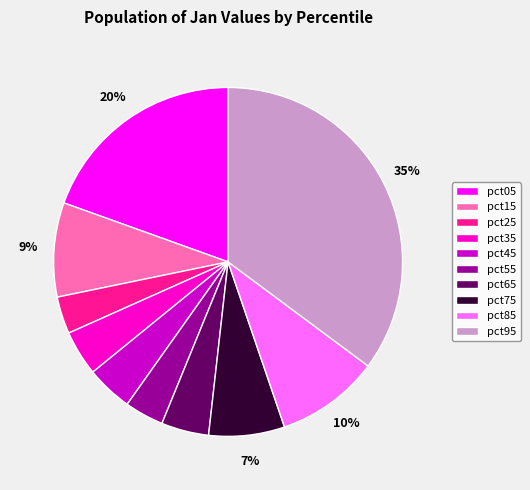

Is pct75 the majority of the pie?

No